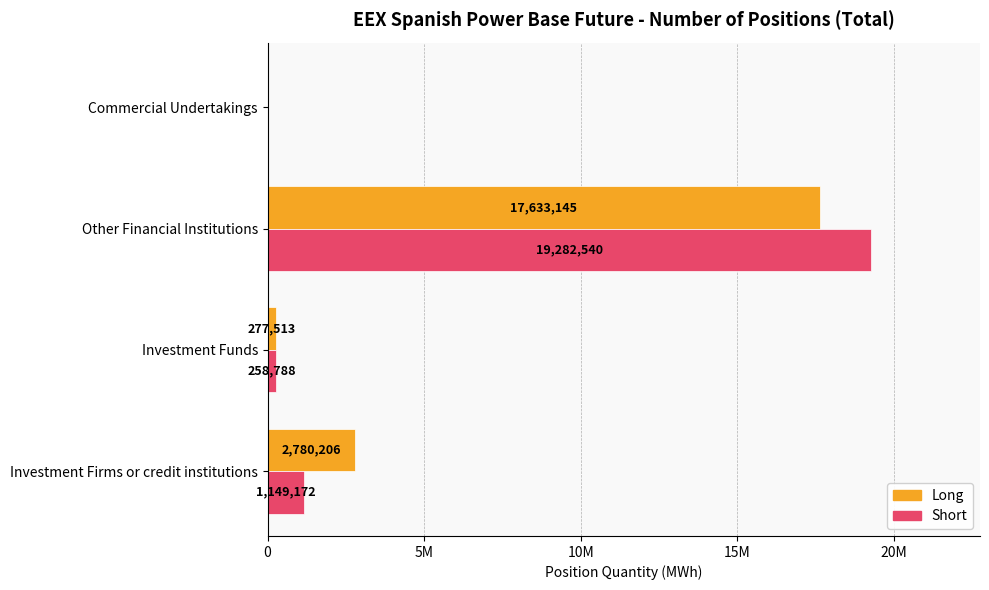

What are all the series names shown in the legend?

Long, Short